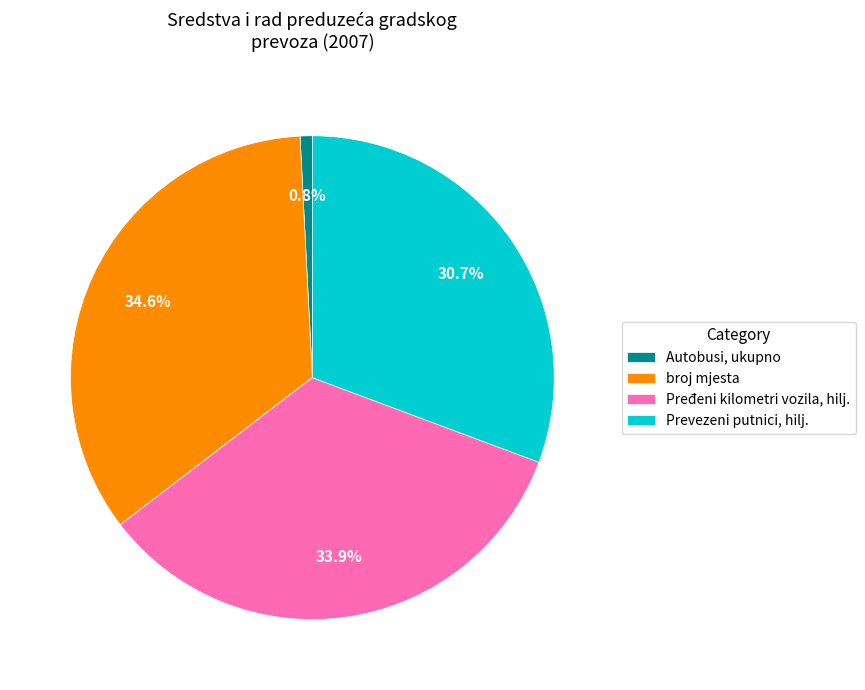

Which category has the biggest portion of the pie?

broj mjesta